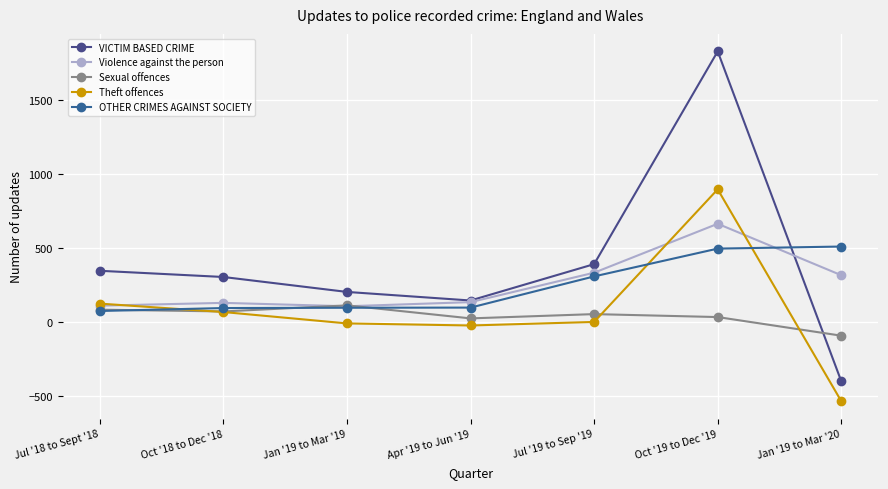

Which series has the largest total across all categories?

VICTIM BASED CRIME